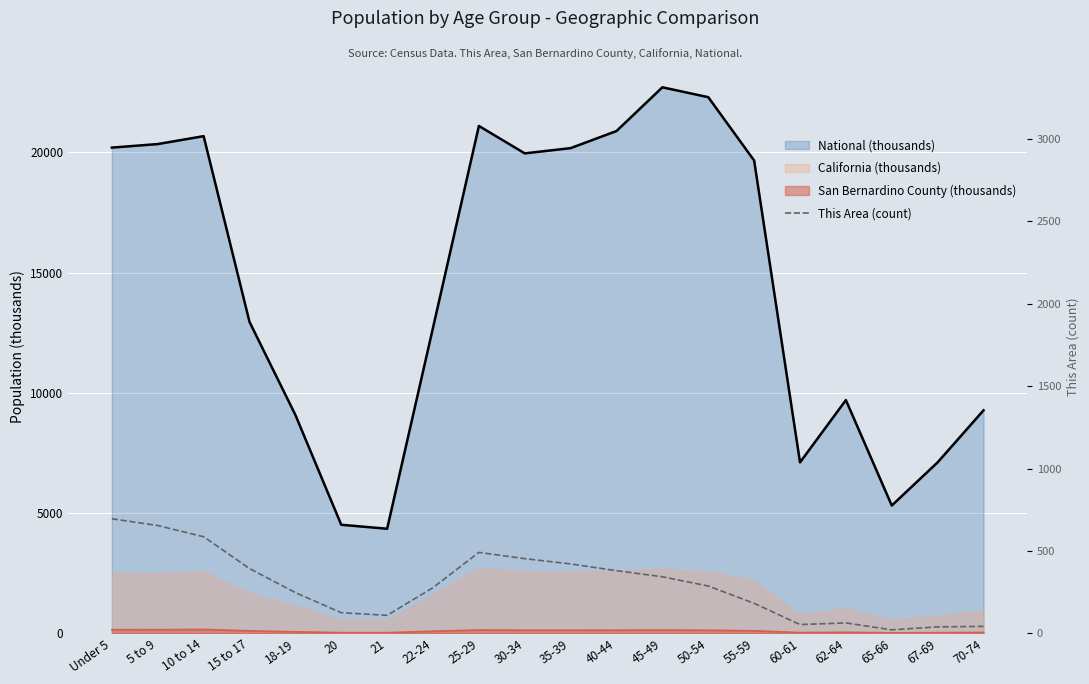

The chart shows a value of 43 at 70-74. True or false?

True